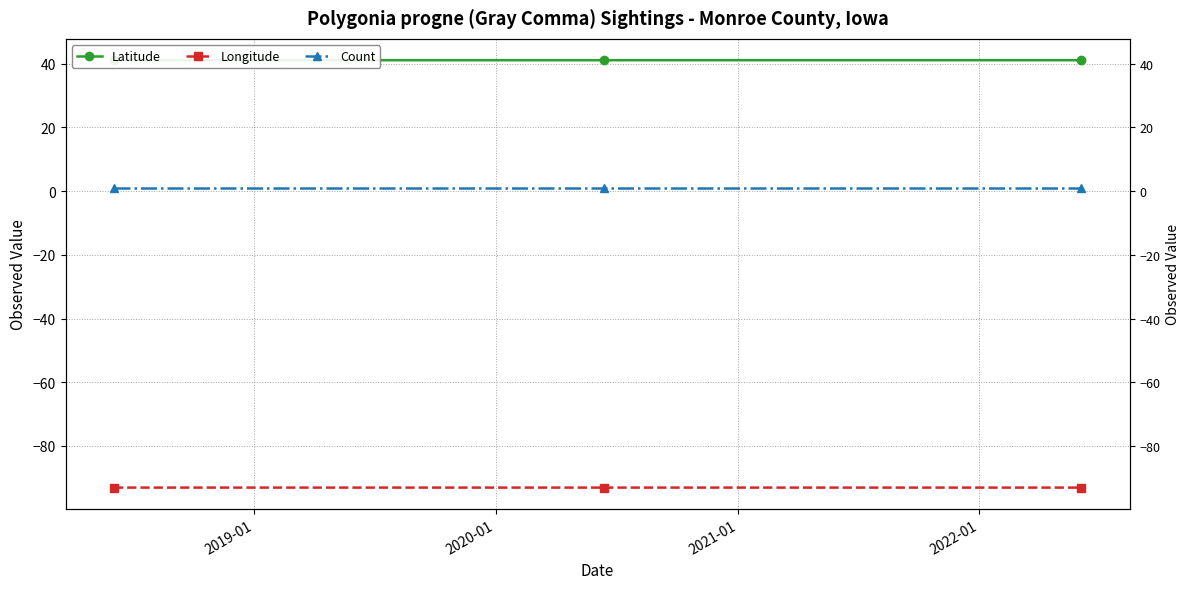

Is the value of Latitude at 2020-01 greater than the value of Longitude at 2019-01?

Yes